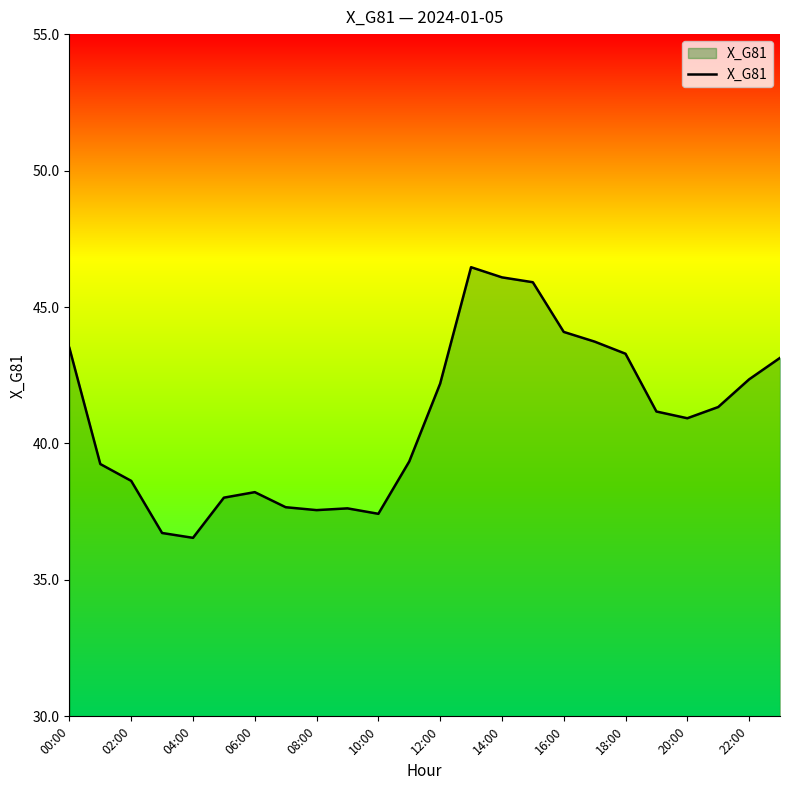

What is the greatest value displayed?

46.5